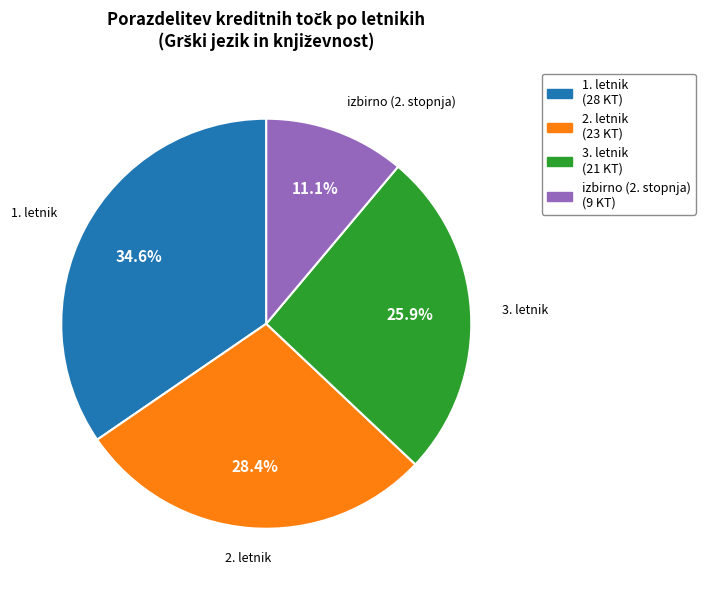

Approximately how many times larger is the value at izbirno (2. stopnja) compared to 2. letnik?

0.4